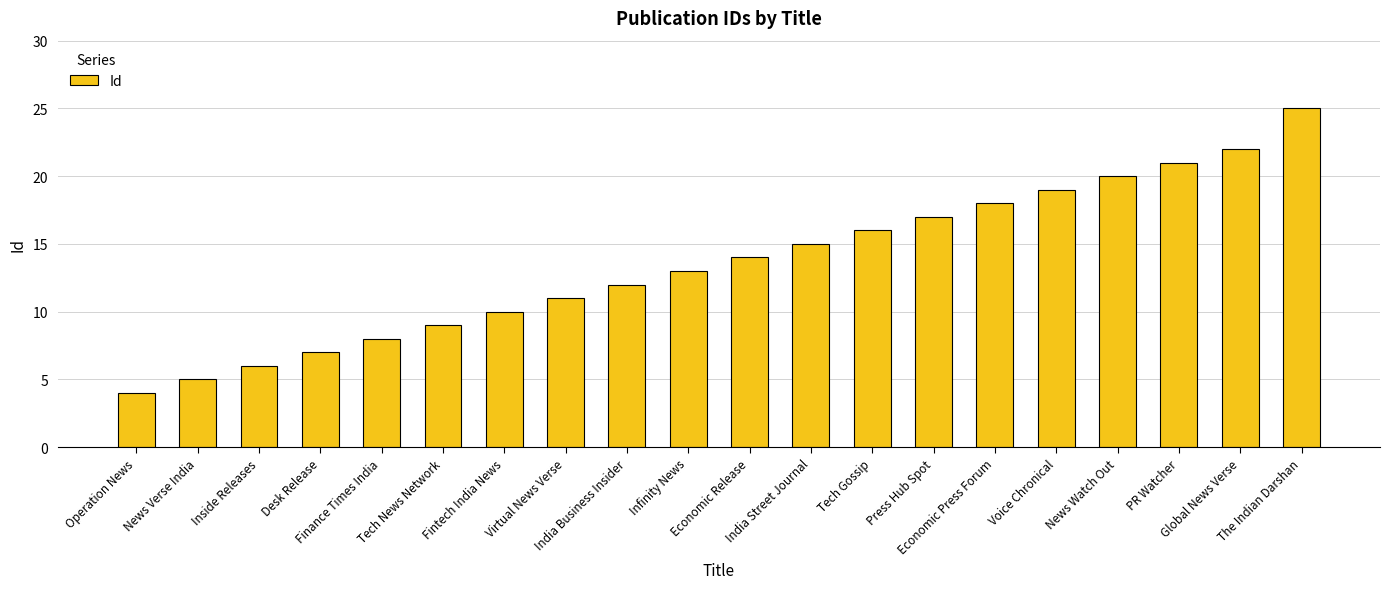

What is the minimum value shown in the chart?

4